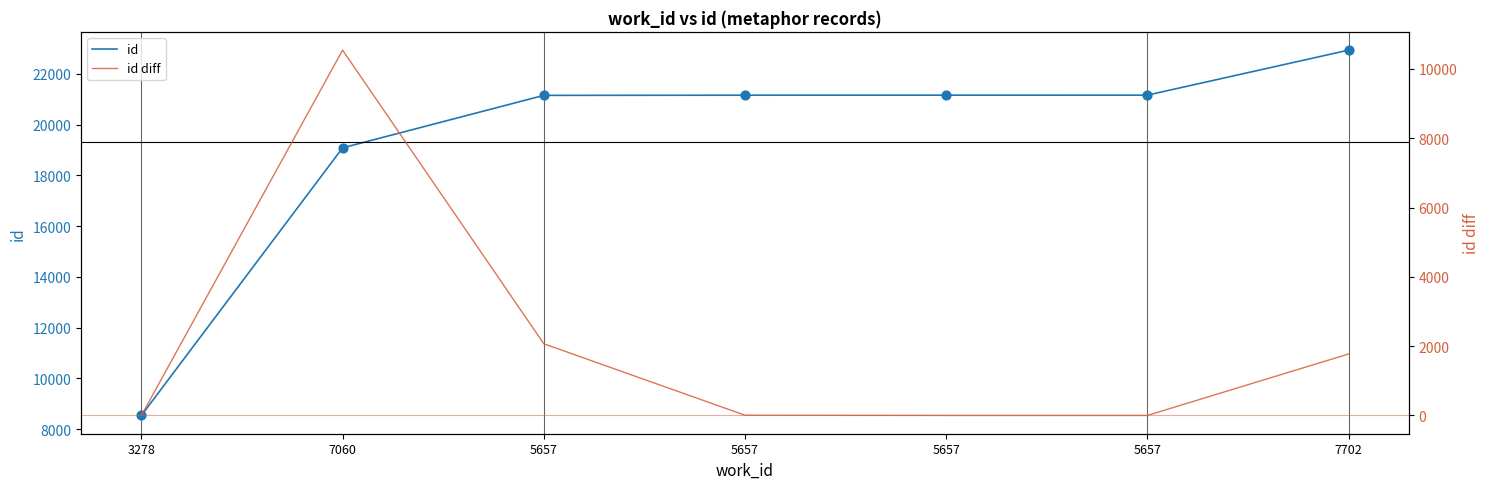

Which series reaches the maximum Y coordinate?

id